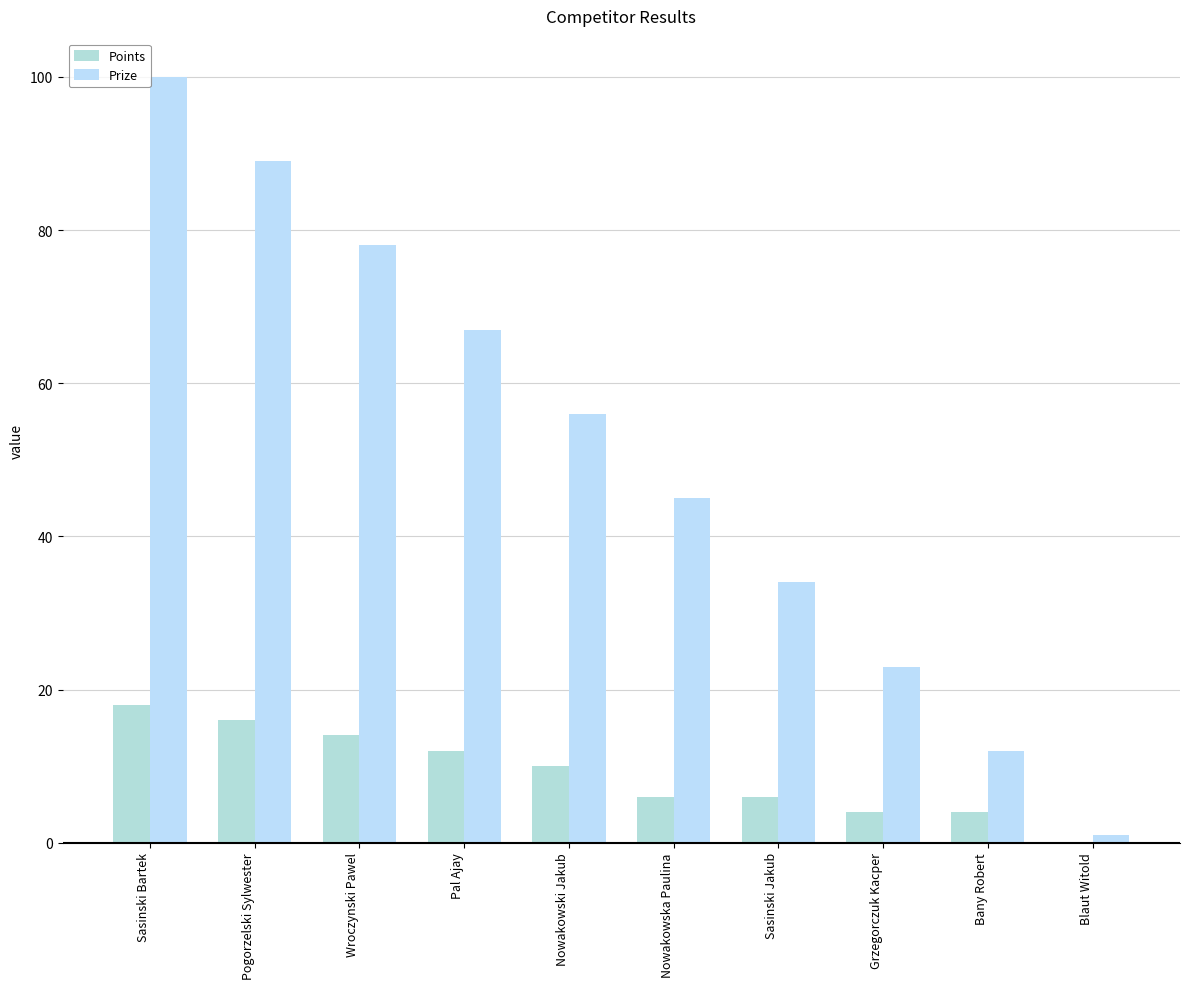

What is the lowest value of the Prize series?

1